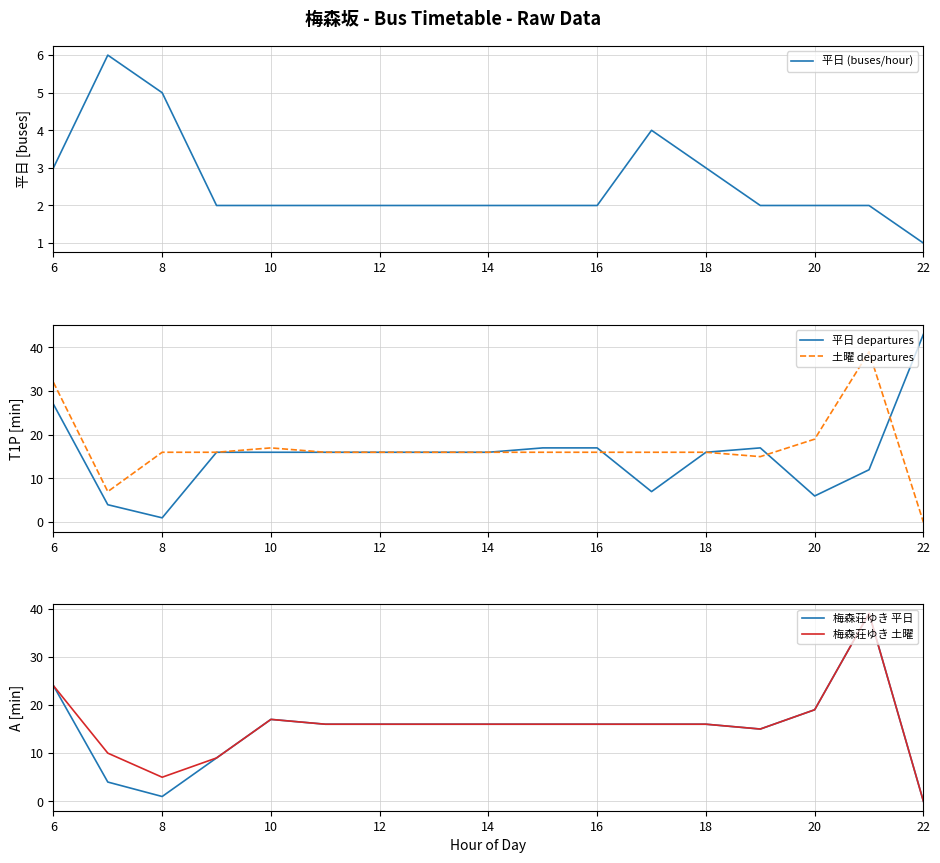

At which label does 平日 departures reach its minimum?

8